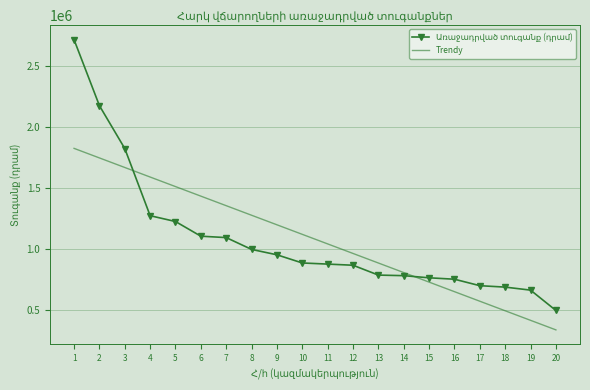

What is the maximum value for Trendy?

1825413.6